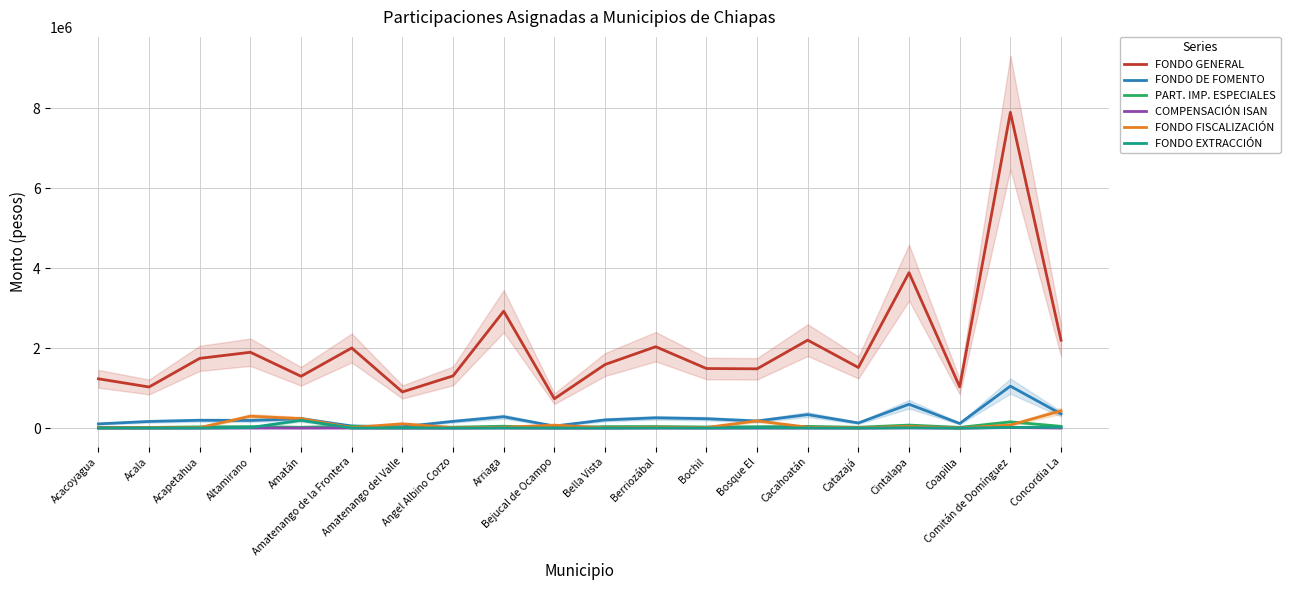

Which series has the largest range (max minus min)?

FONDO GENERAL